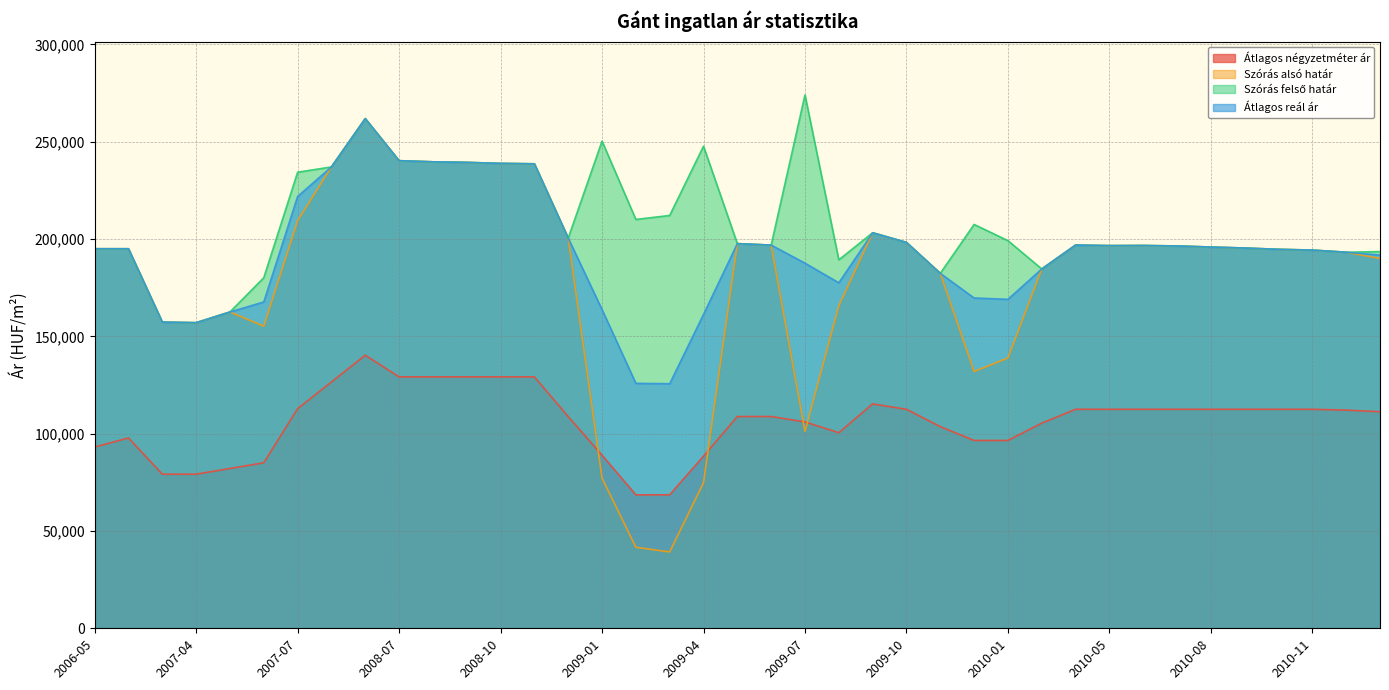

At which category is the sum across all series the highest?

2008-06